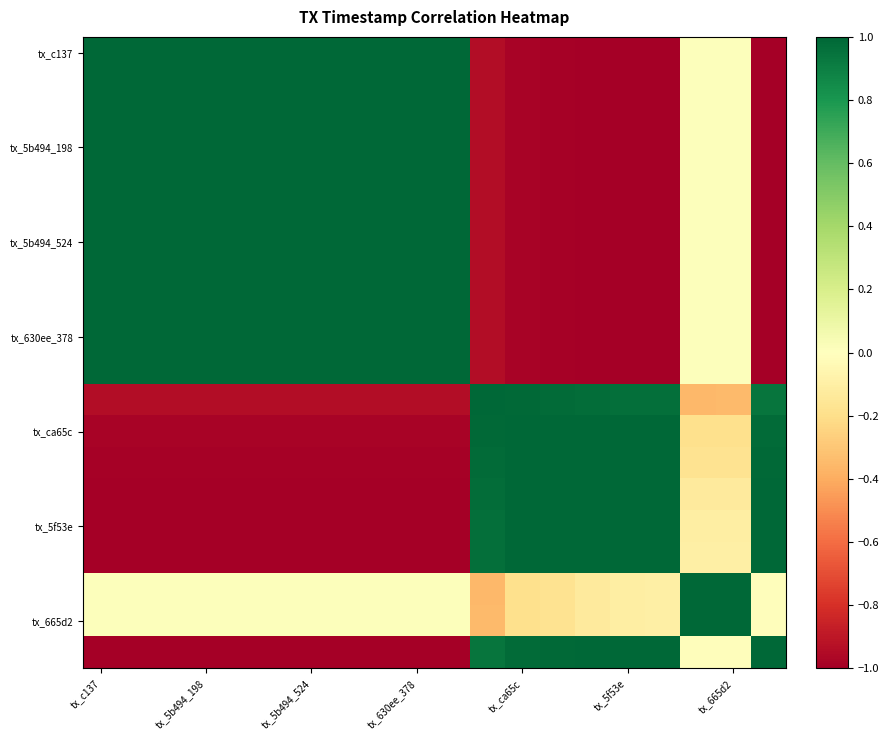

How many distinct data groups are displayed?

20